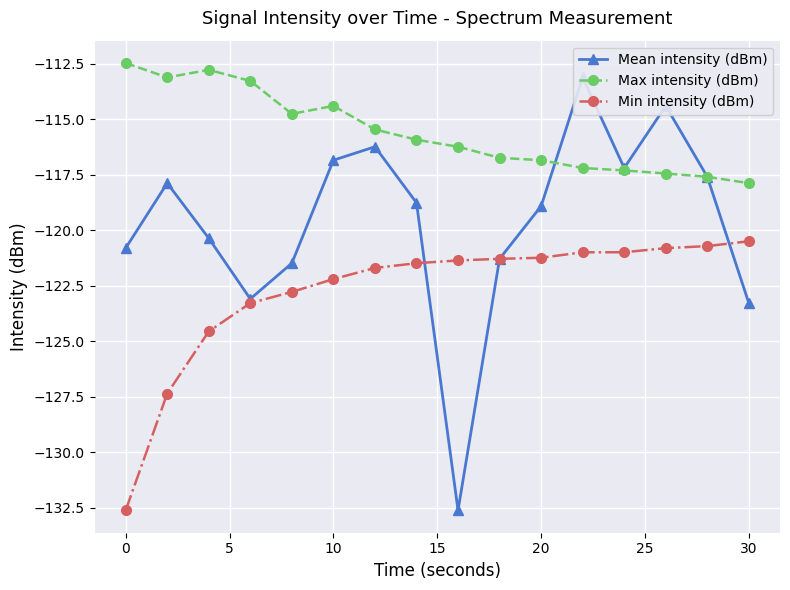

True or false: Min intensity (dBm) and Max intensity (dBm) cross at least once.

False